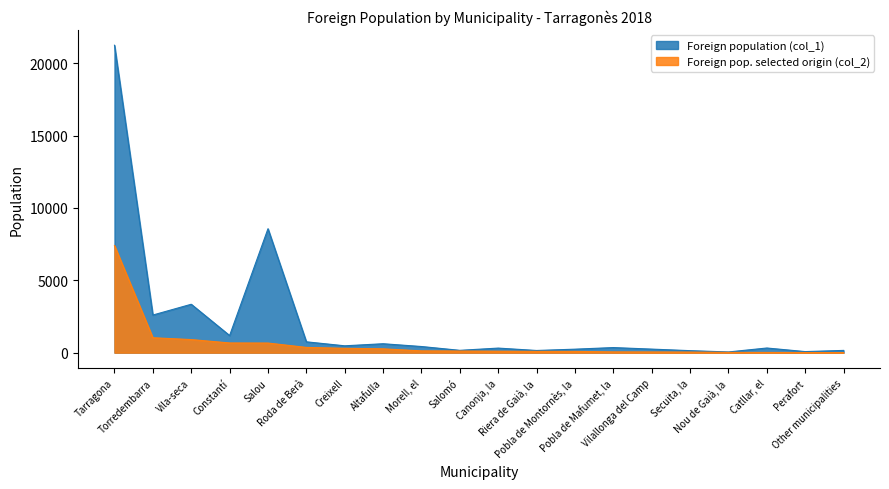

Between Riera de Gaià, la and Pobla de Montornès, la, which is larger?

Pobla de Montornès, la